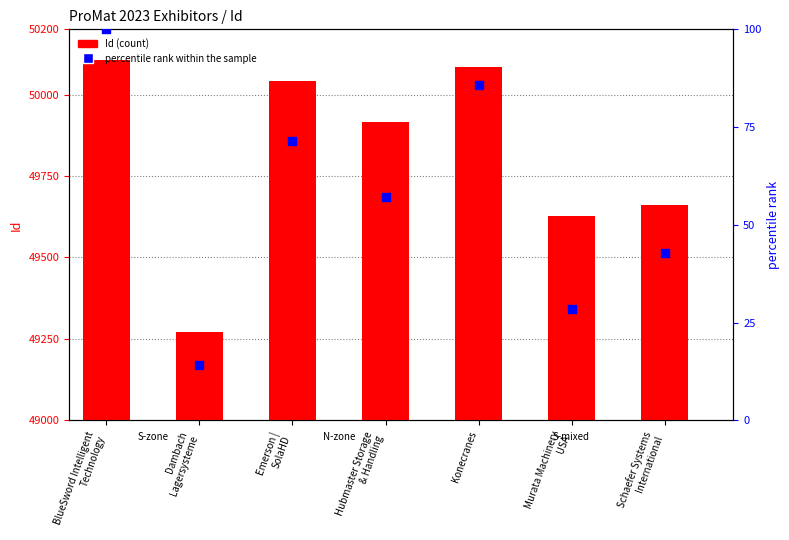

At which category is the sum across all series the highest?

BlueSword Intelligent
Technology